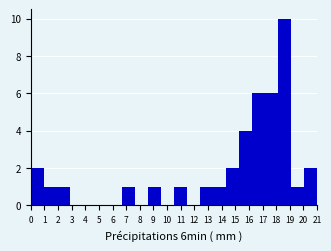

What is the height of the bar covering 17.2 to 18.1 on the x-axis? Neither the bar edges nor the heights are printed on the chart, so give them approximately, as read against the axes.

6